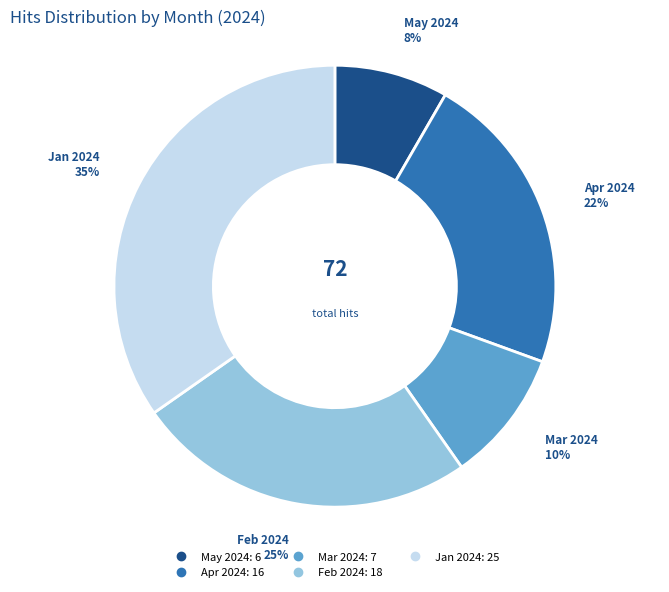

To the nearest percent, what is the average slice percentage?

20%